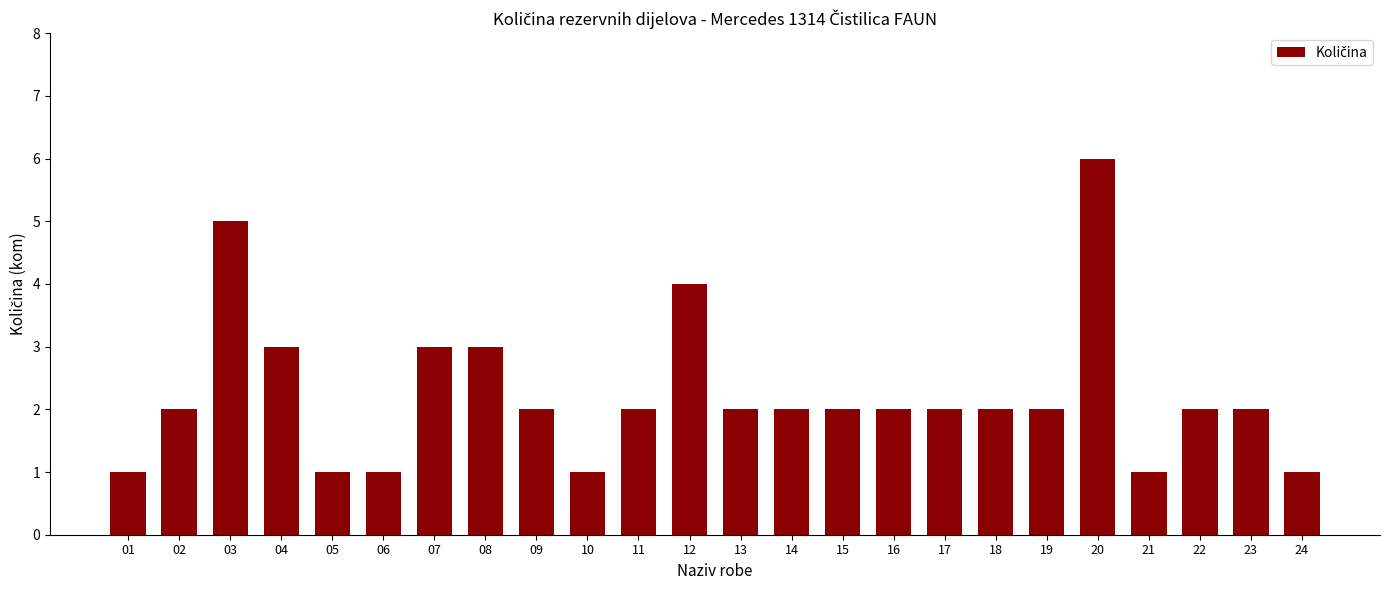

Count the values in the range 2 to 3.

15